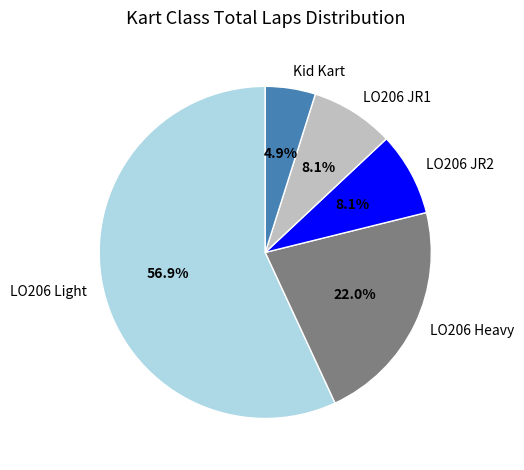

What is the majority slice?

LO206 Light